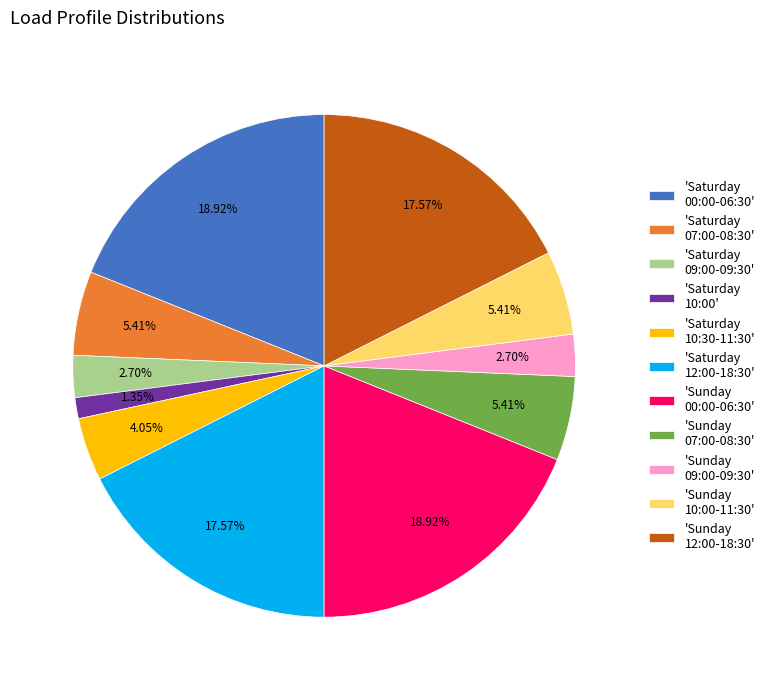

Is there any slice that represents more than half of the pie?

No